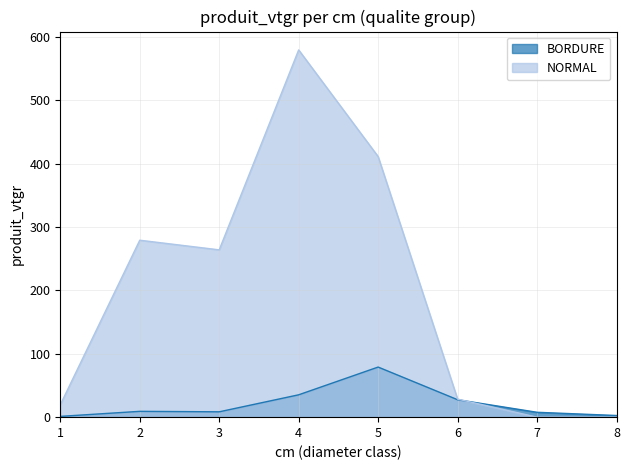

How many values in the BORDURE series exceed 9?

4